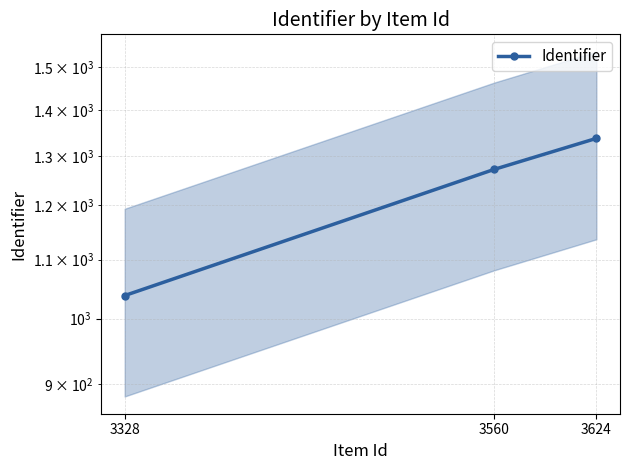

Which has a higher value, 3624 or 3560?

3624